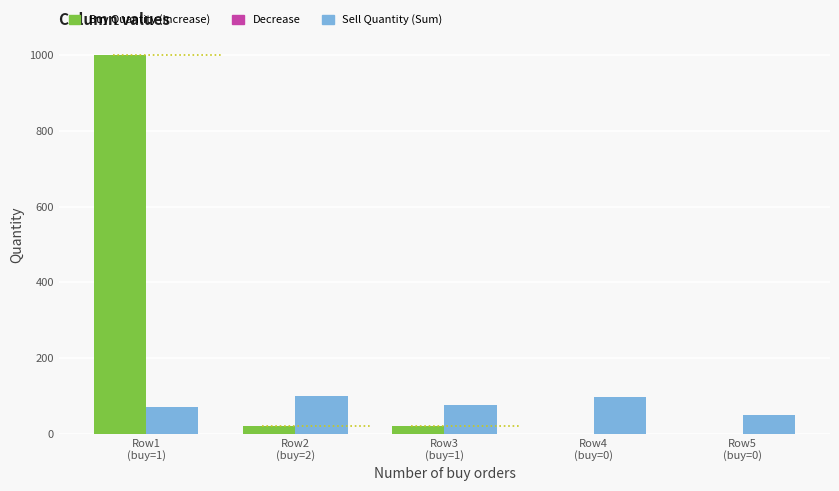

What is the average value of the Total quantity in sell orders series?

78